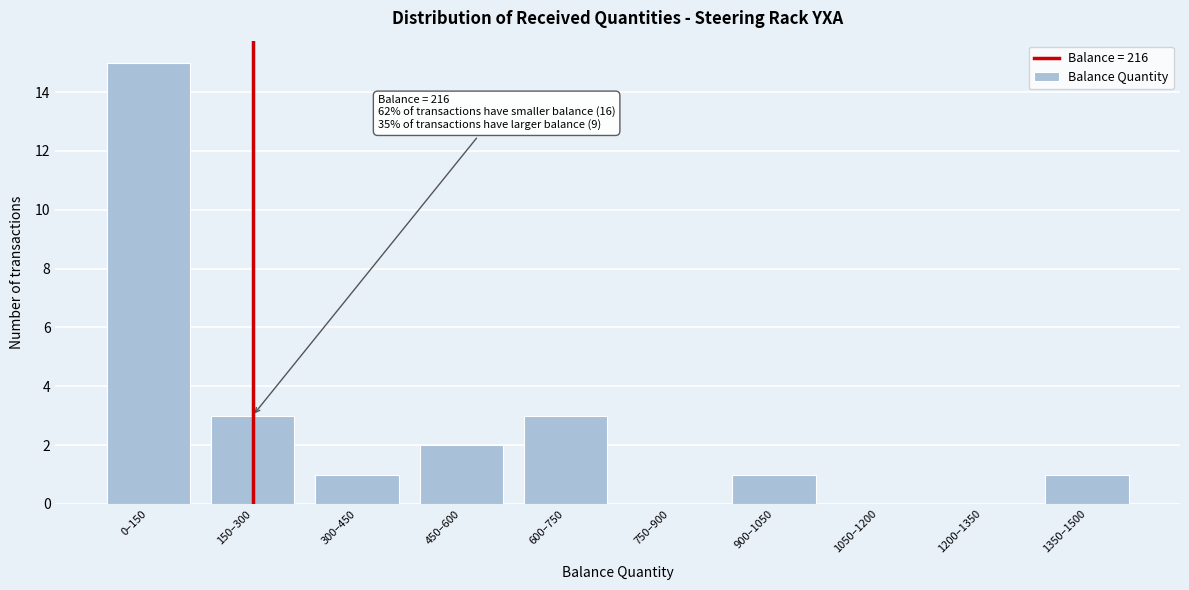

Reading left to right, transcribe all the data shown in this chart.

0–150=15	150–300=3	300–450=1	450–600=2	600–750=3	750–900=0	900–1050=1	1050–1200=0	1200–1350=0	1350–1500=1